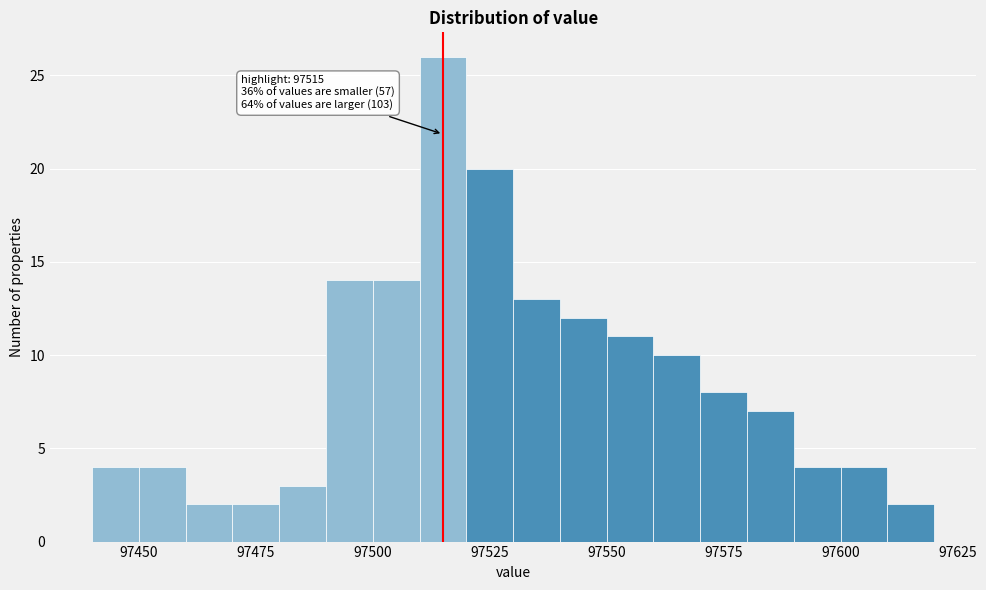

Read against the x-axis, roughly where is the centre of the tallest bar?

97515